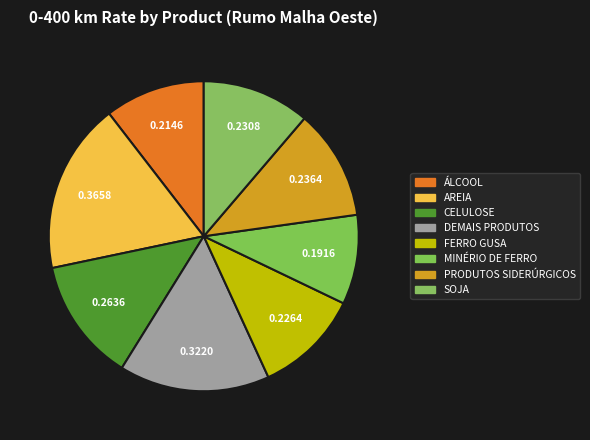

How many segments does this pie chart have?

8